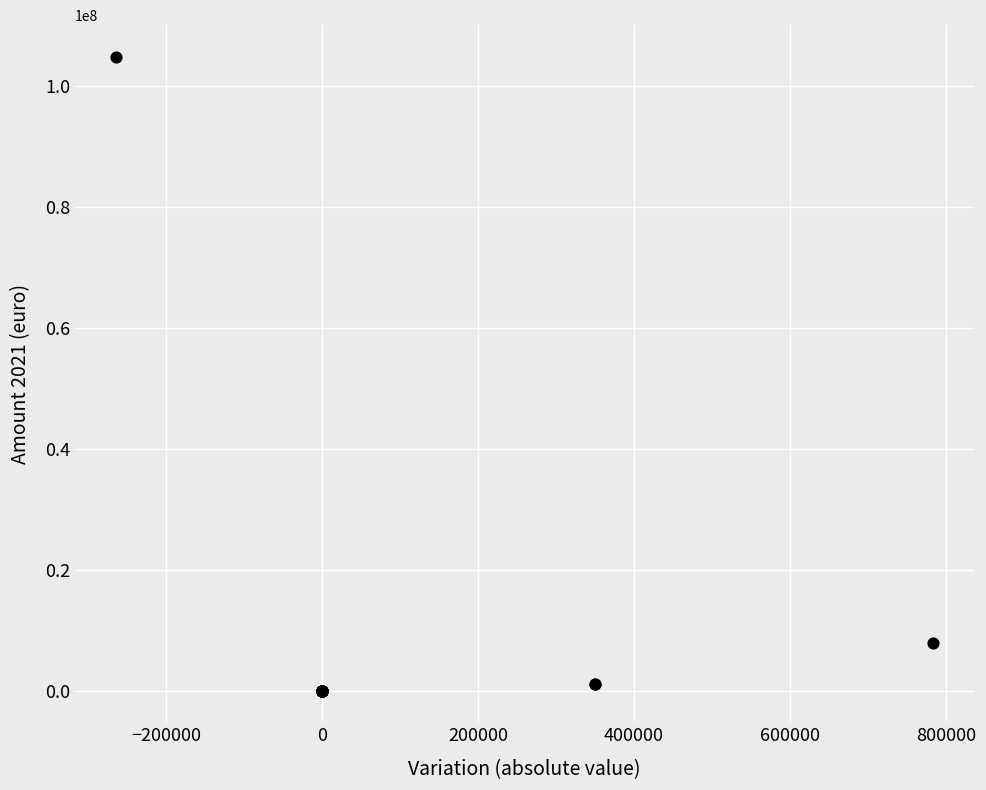

What Y value in the scatter plot is closest to 52448972?

7906124.9